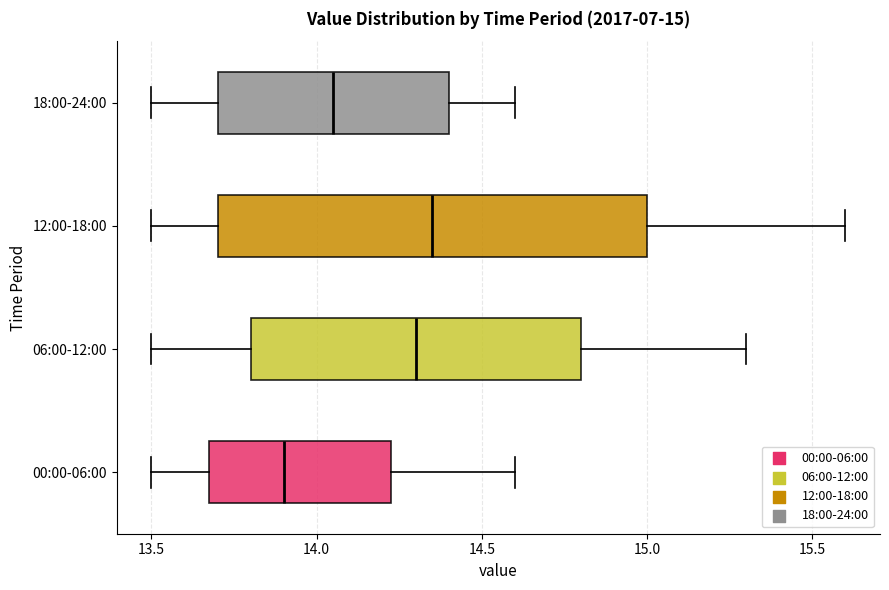

Which box's median line is the furthest to the right?

12:00-18:00